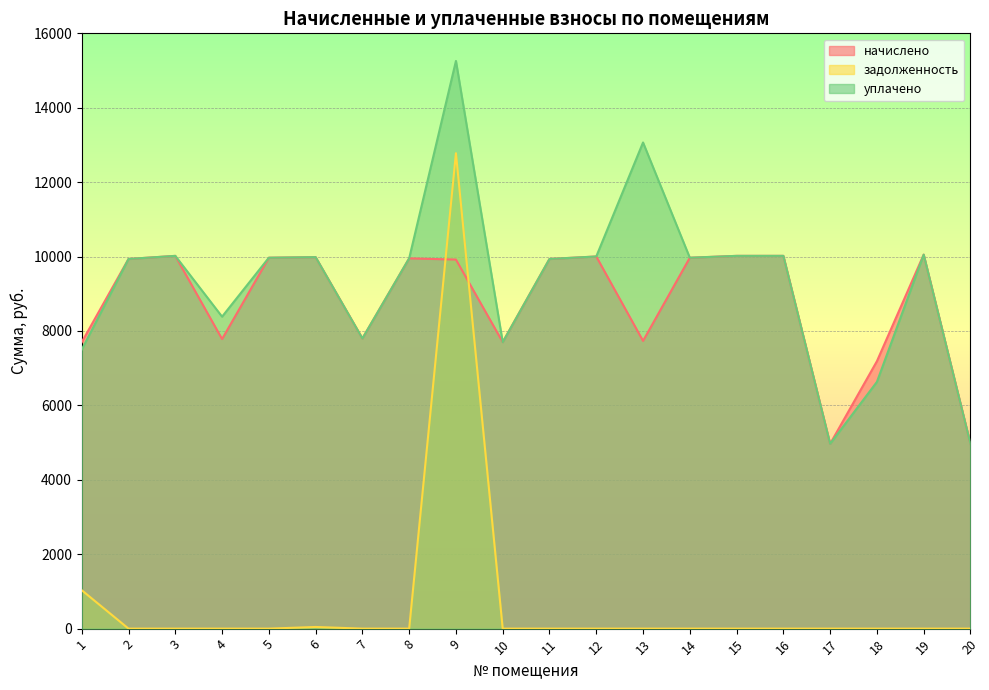

How many series are shown in this chart?

3